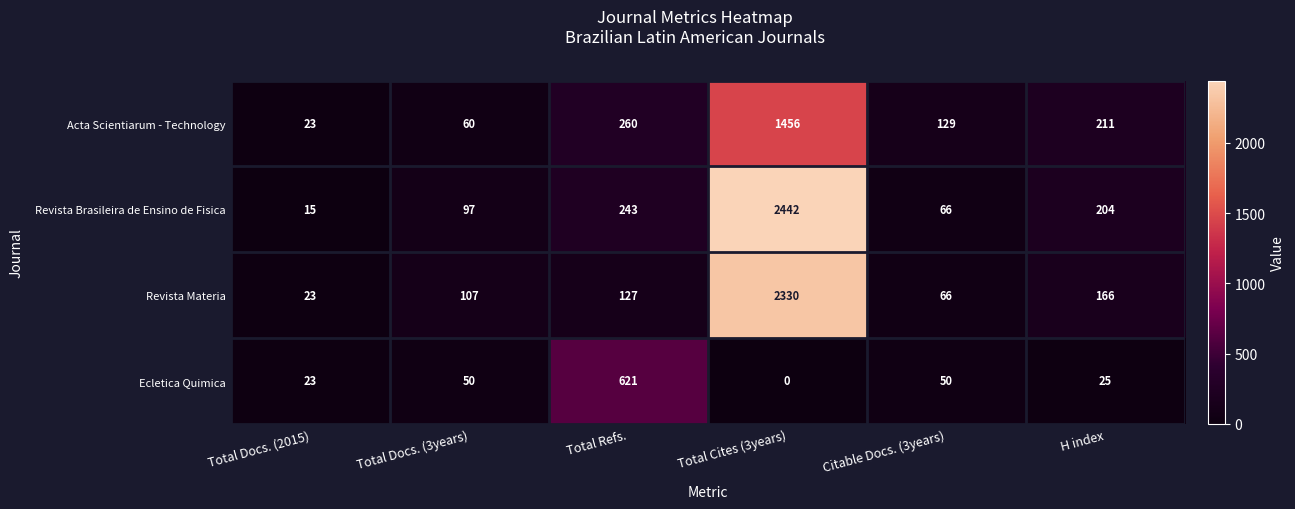

Is it true that Acta Scientiarum - Technology equals 23 at Total Docs. (2015)?

True